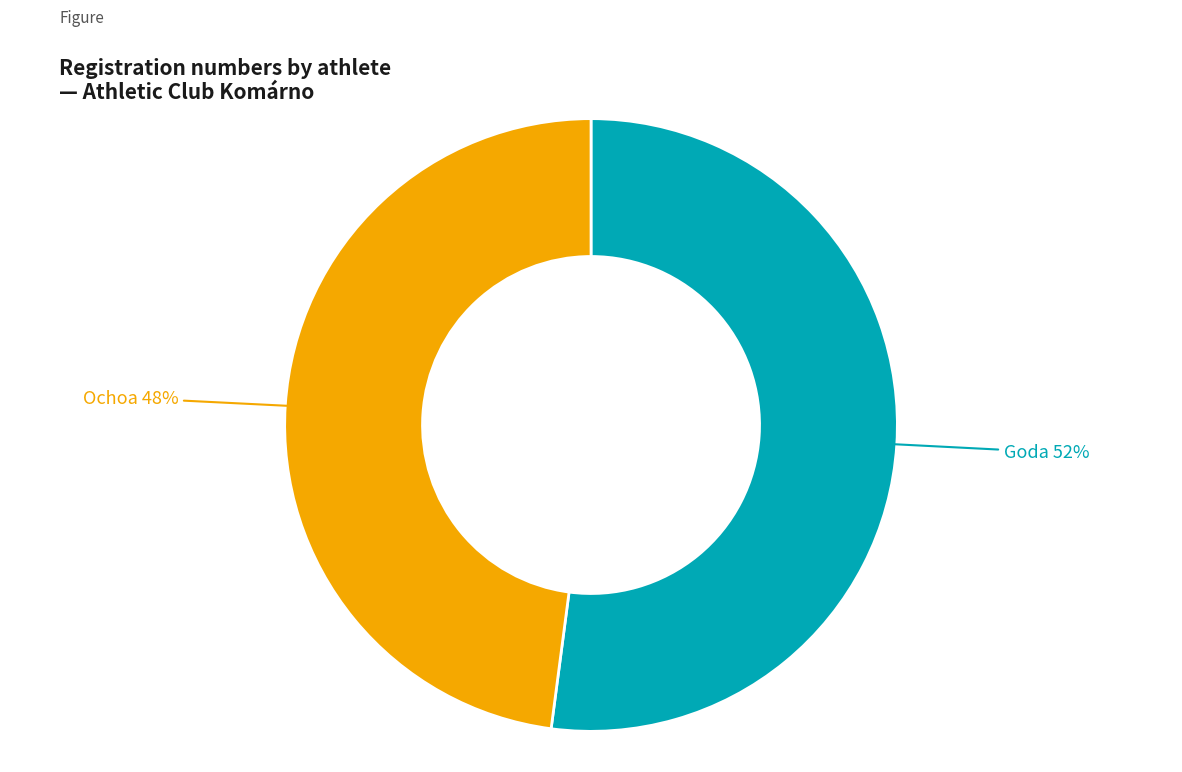

To the nearest percent, what is the average slice percentage?

50%